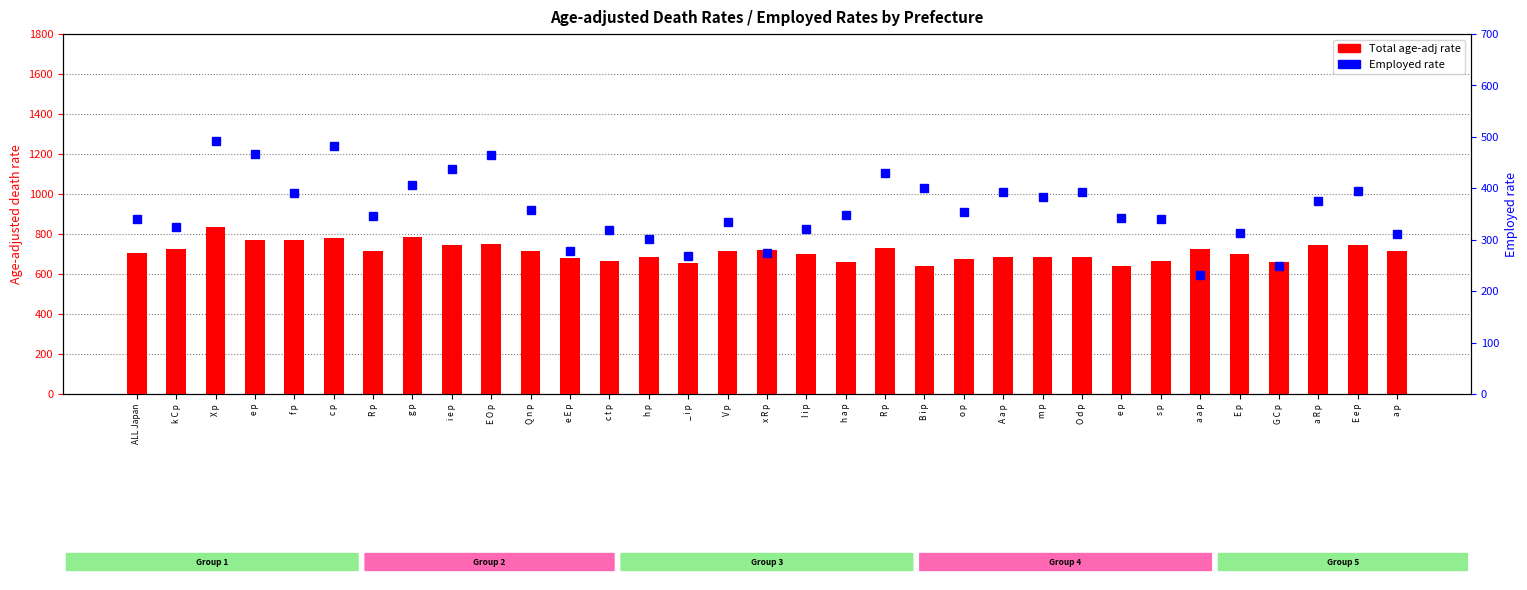

Reading left to right, transcribe all the data shown in this chart.

Total (age-adj rate): 706.2	723.8	835.9	770.9	771.4	781.1	713.8	787.1	743.7	749.5	716.4	682.3	666.4	685.1	656.7	713.6	720.1	700.8	661.0	728.5	641.3	676.9	685.7	683.2	687.1	639.9	663.4	726.6	699.8	658.0	742.8	742.6	715.4
Employed rate: 339.9	325.5	492.6	466.2	390.2	483.1	346.7	406.6	436.6	464.9	357.4	277.8	319.2	300.7	268.9	333.7	275.1	320.9	348.3	428.8	401.3	353.5	393.7	383.7	391.9	343.1	340.4	231.7	312.5	249.8	376.1	395.0	310.2